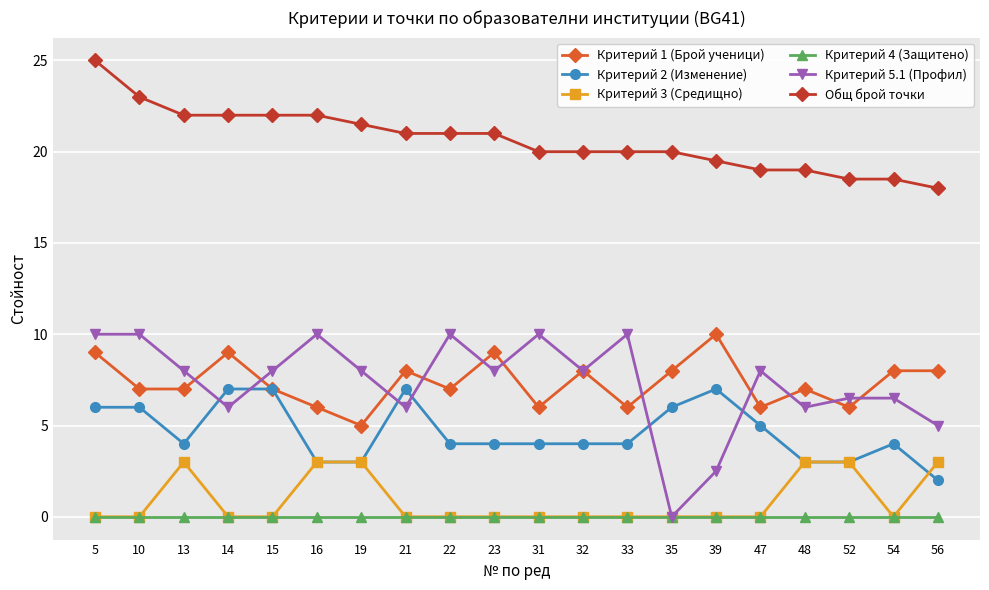

True or false: Общ брой точки and Критерий 4 (Защитено) intersect in this chart.

False